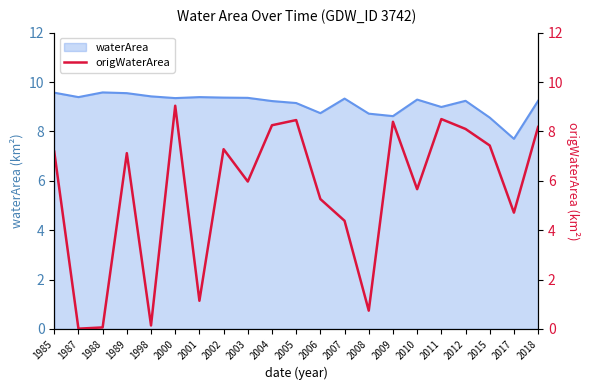

At which label is waterArea closest to 8?

2017